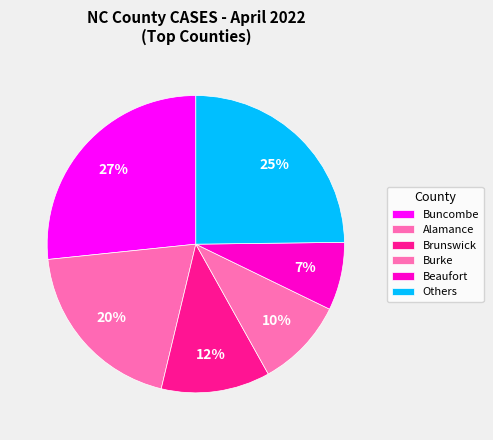

Rank the categories by value from highest to lowest.

Buncombe, Others, Alamance, Brunswick, Burke, Beaufort